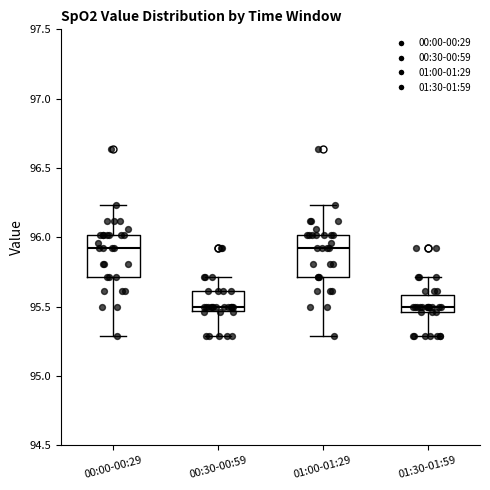

Reading left to right, transcribe this box plot: for each box, give where its median line is, the range the box spans, and where its two whiskers end, as read against the y-axis. The values are not printed on the chart, so give them approximately, as read against the axis.

00:00-00:29: median 95.90, box 95.70 to 96.00, whiskers 95.30 to 96.25
00:30-00:59: median 95.50, box 95.45 to 95.60, whiskers 95.30 to 95.70
01:00-01:29: median 95.90, box 95.70 to 96.00, whiskers 95.30 to 96.25
01:30-01:59: median 95.50, box 95.45 to 95.60, whiskers 95.30 to 95.70